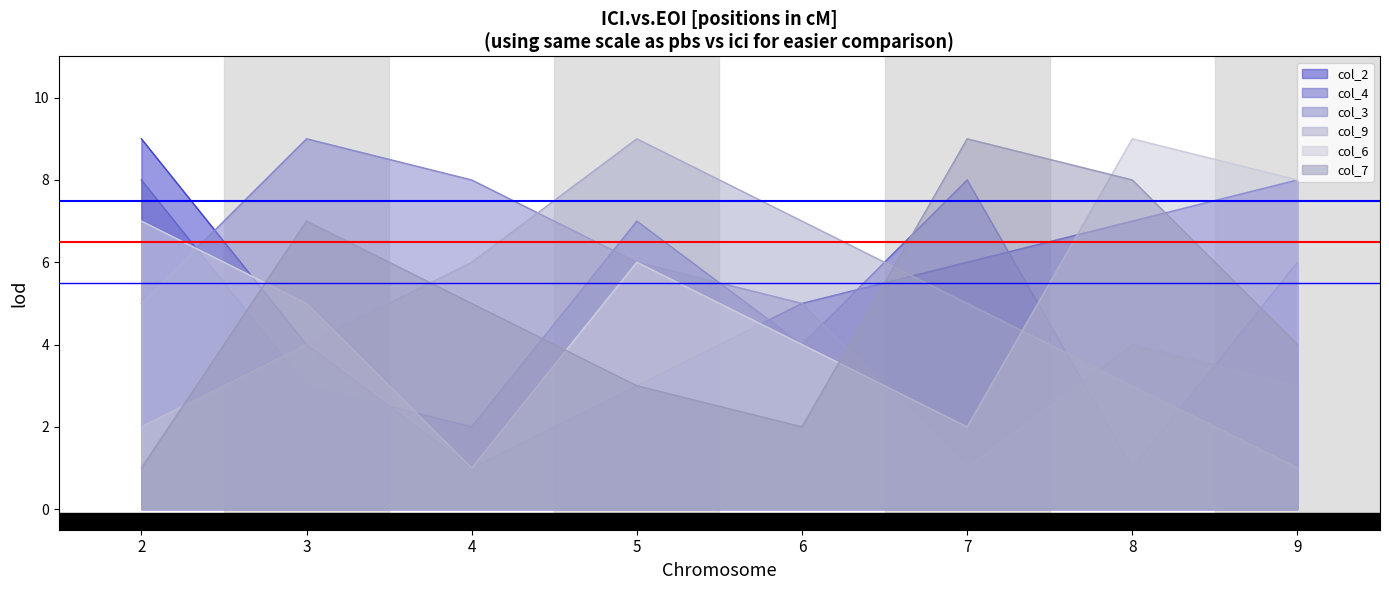

Which series ends up on top after the final intersection of col_3 and col_4?

col_4